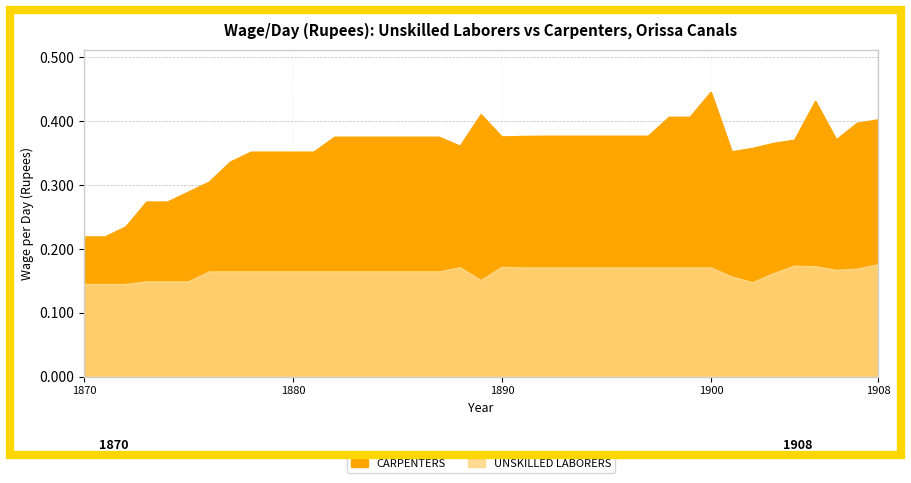

At how many categories does at least one series exceed 0?

39